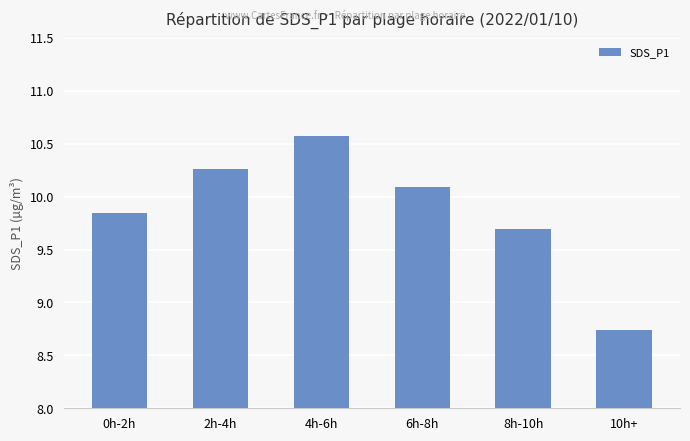

How many distinct data groups are displayed?

1